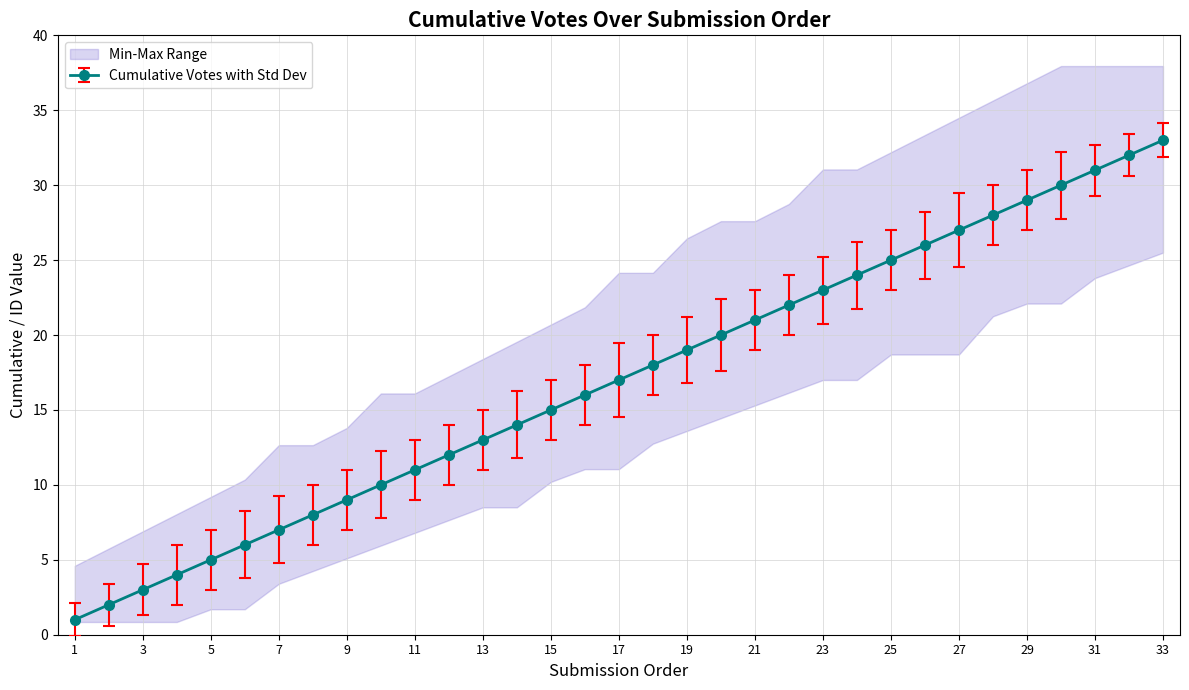

Is this an area chart (filled region under the line)?

No